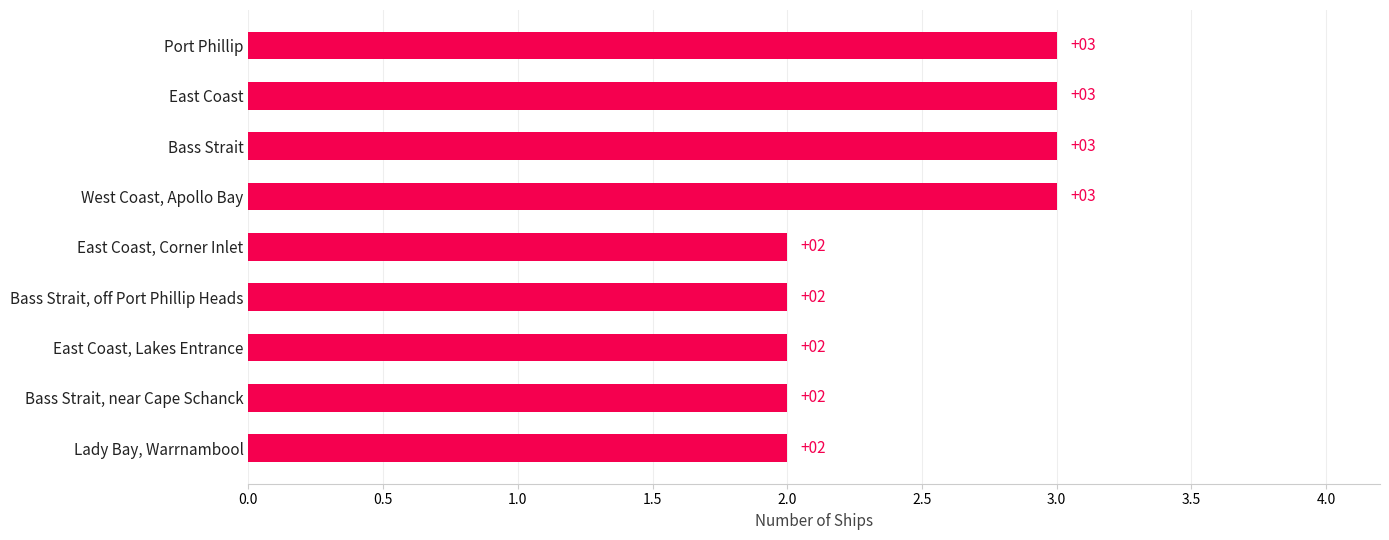

How many values are between 2 and 3?

9